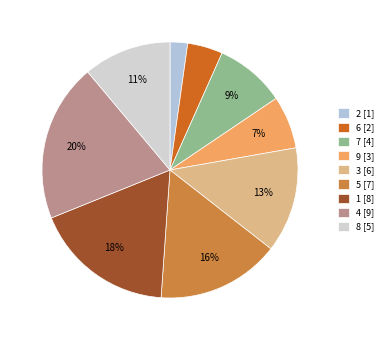

Which slice is the smallest?

2